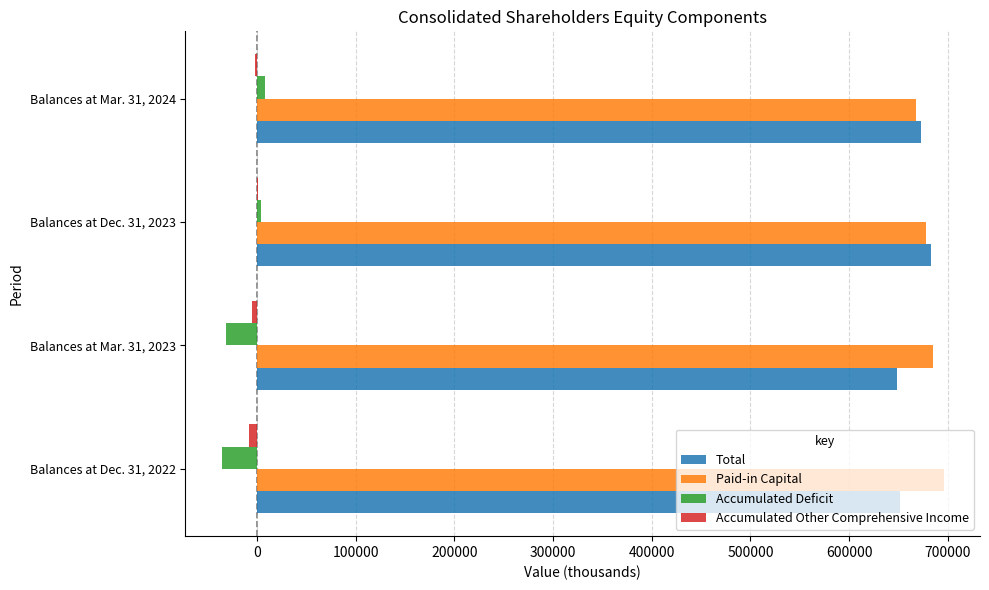

What is the average value of the Paid-in Capital series?

681495